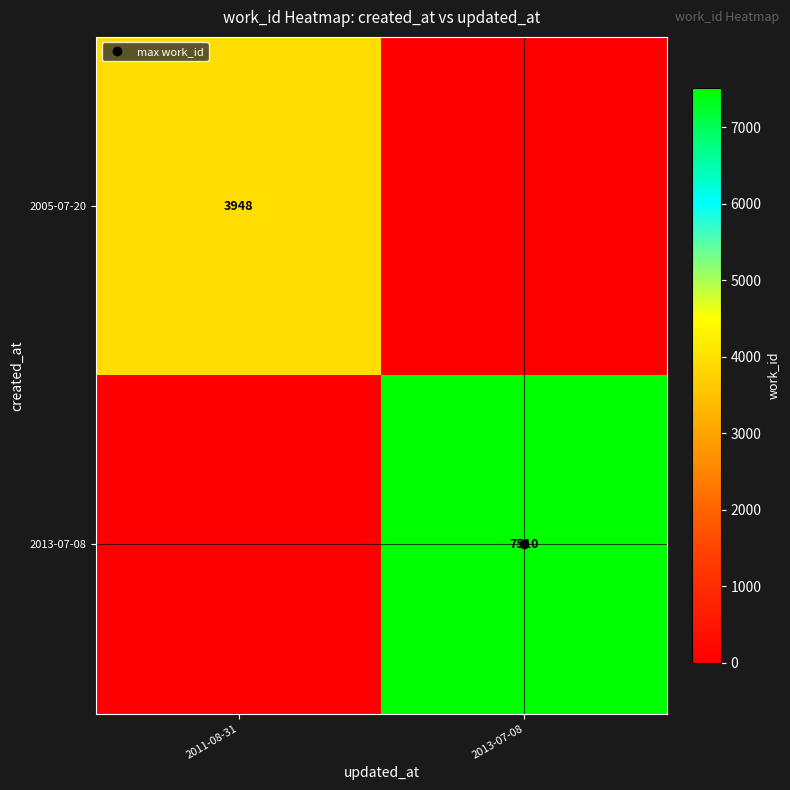

What is the greatest value displayed?

7510